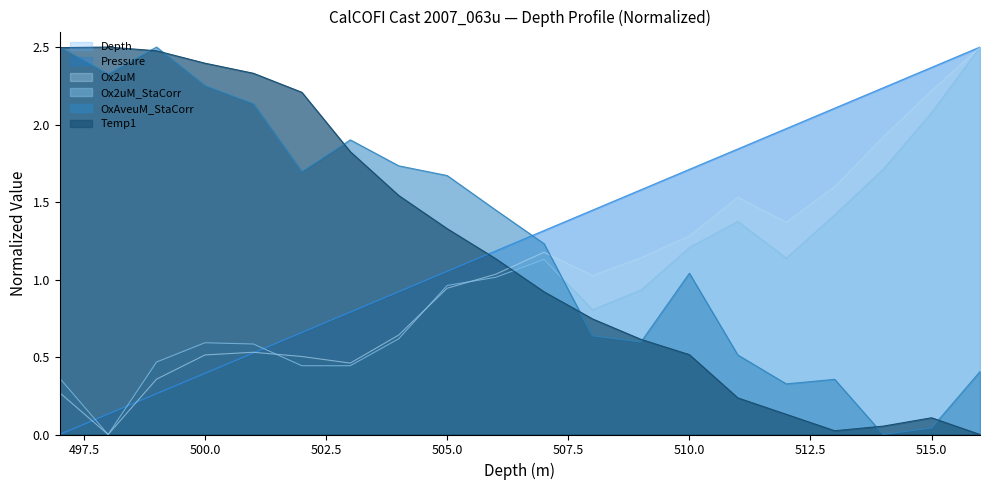

How many data points in Pressure are above 1?

12